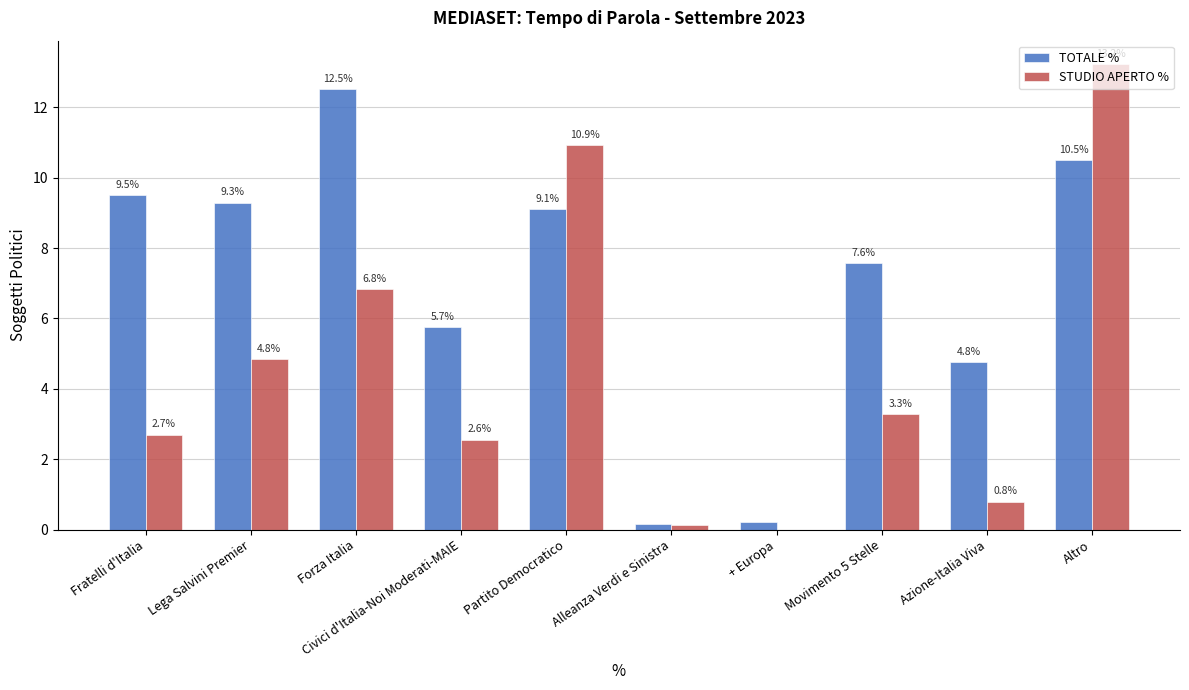

Are the bars horizontal?

No